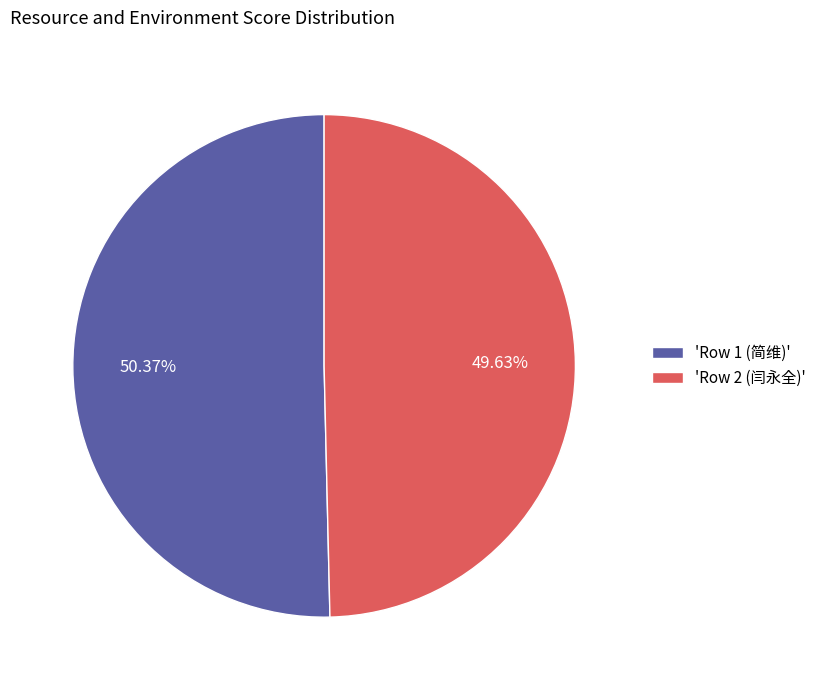

How many segments does this pie chart have?

2